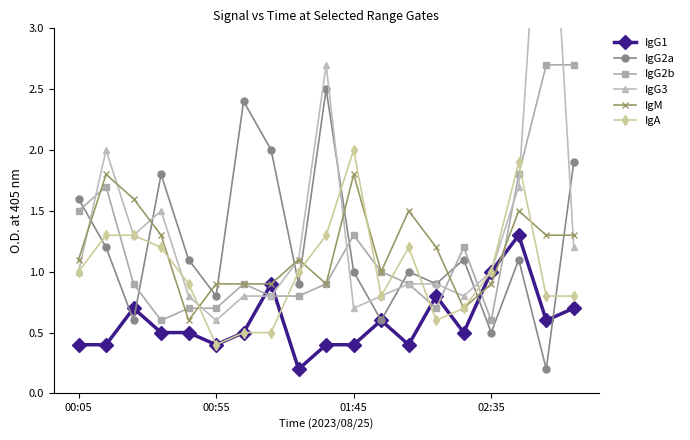

What is the smallest value displayed?

0.2